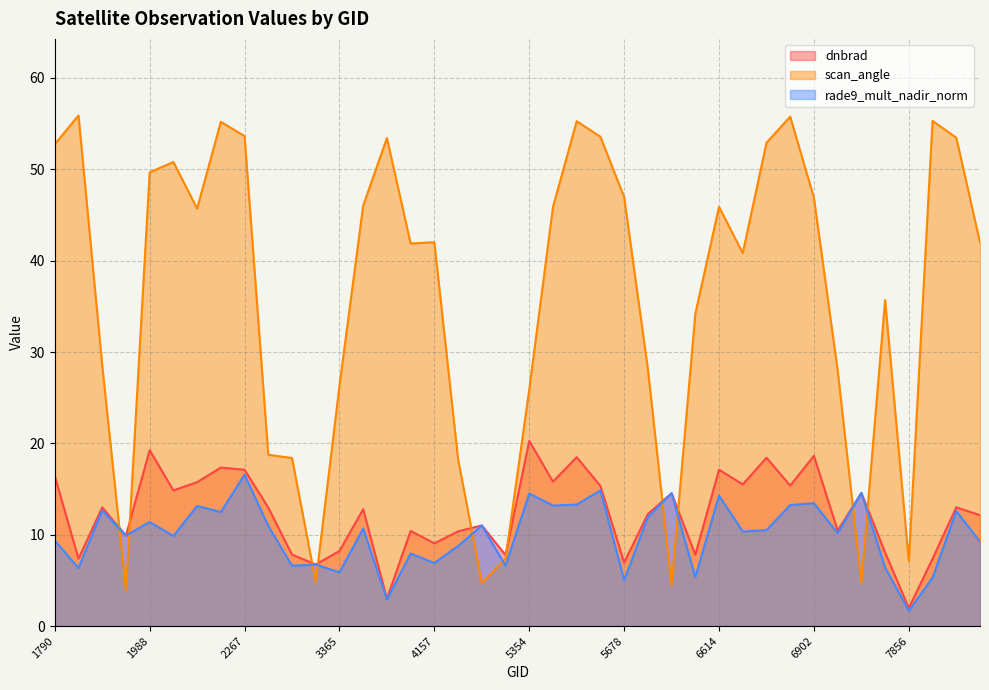

How many data points in rade9_mult_nadir_norm are less than 10?

18